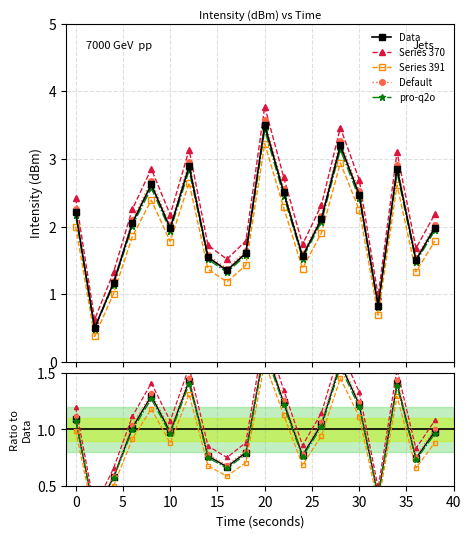

How many interior local peaks does the Series 391 series have?

5